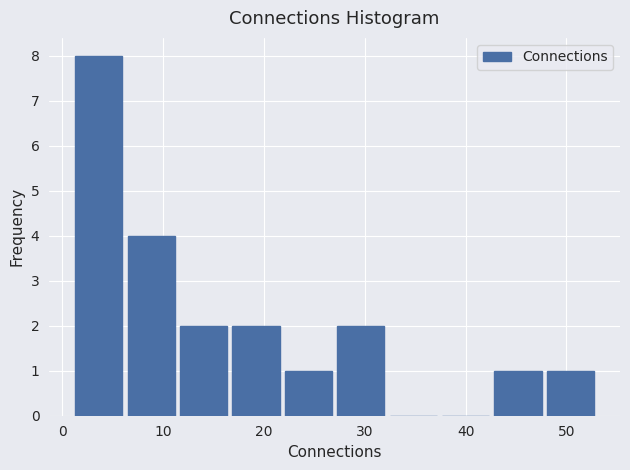

How tall is the bar that spans 42.6 to 47.8 on the x-axis? Neither the bar edges nor the heights are printed on the chart, so give them approximately, as read against the axes.

1